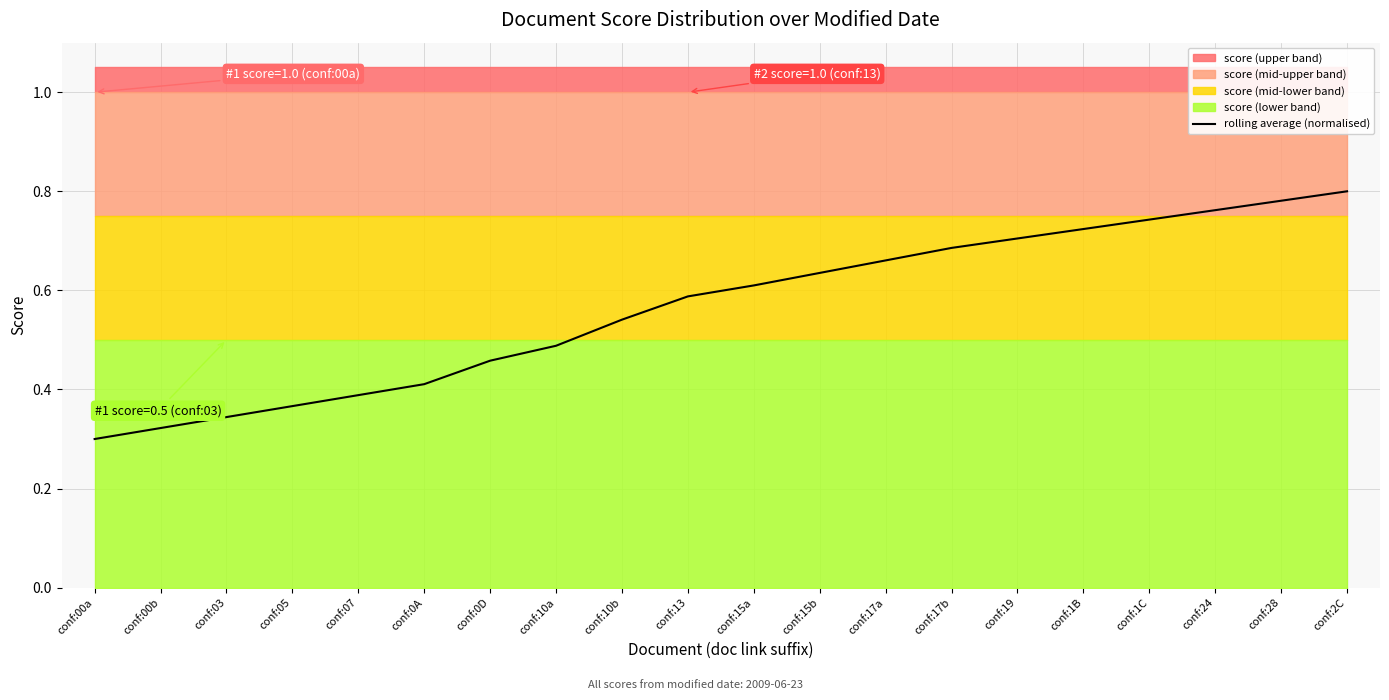

What position from the left is conf:03?

3